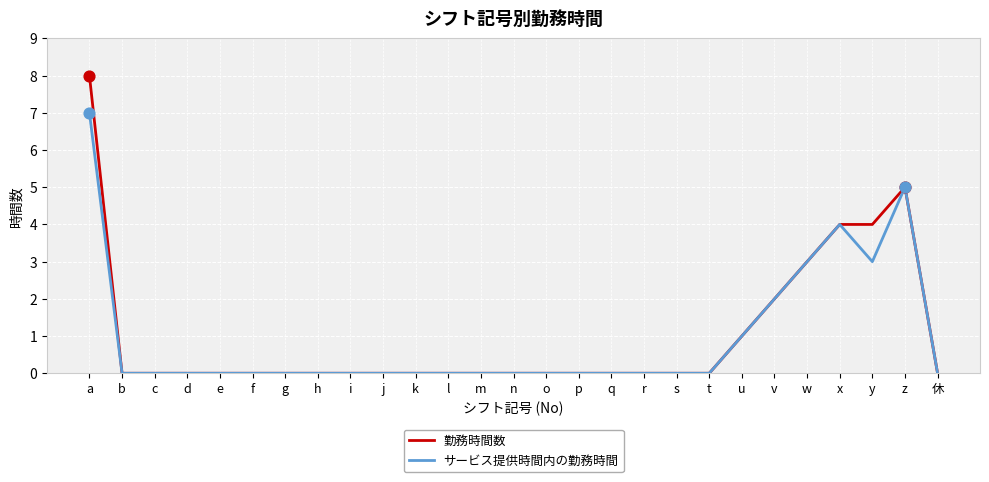

What is the approximate value of サービス提供時間内の勤務時間 at a?

7